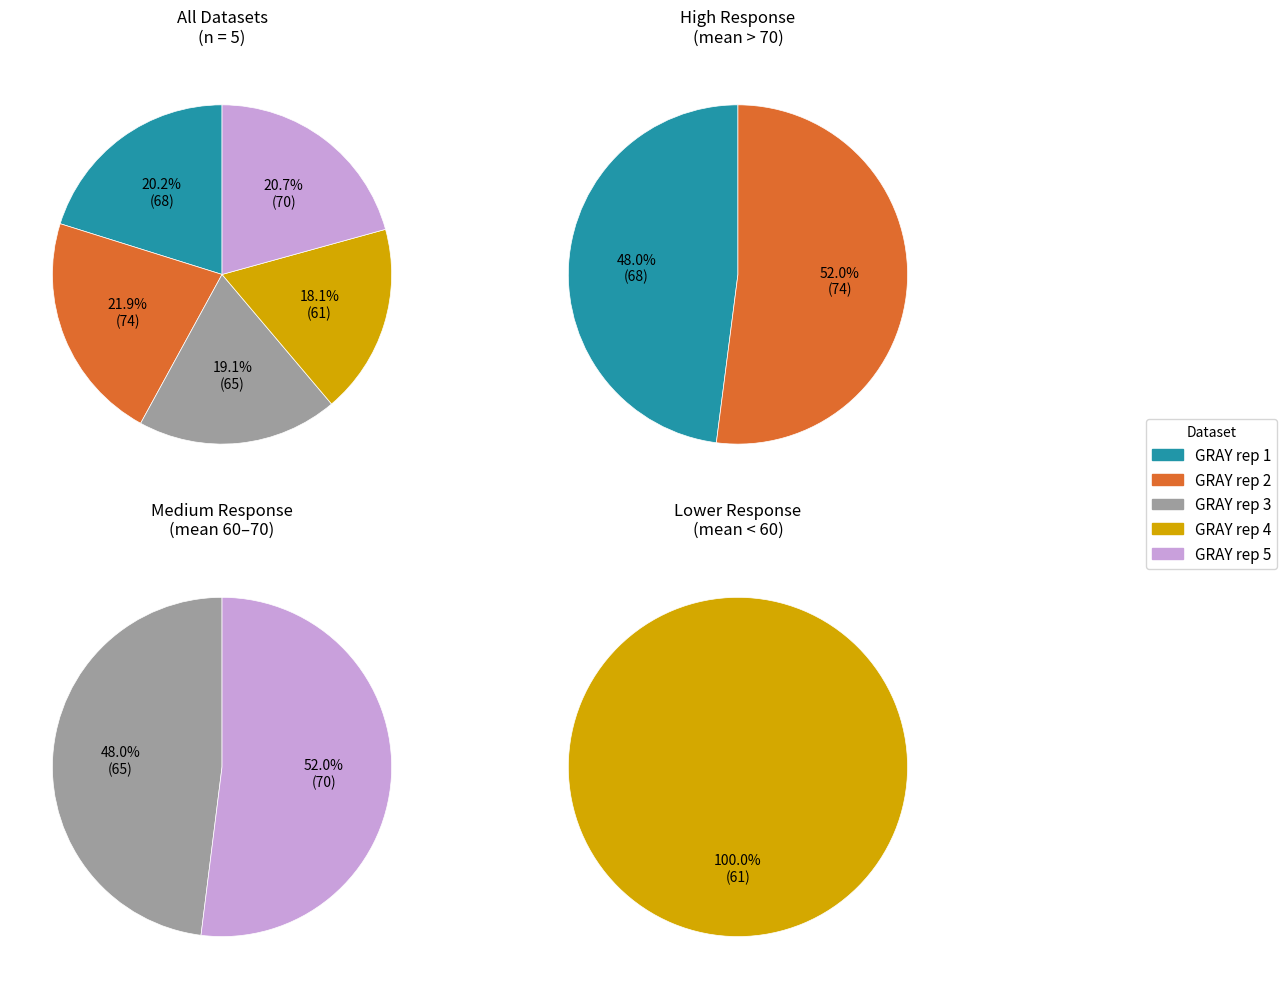

To the nearest percent, what is the difference between the 7 and 6 slice percentages?

1%